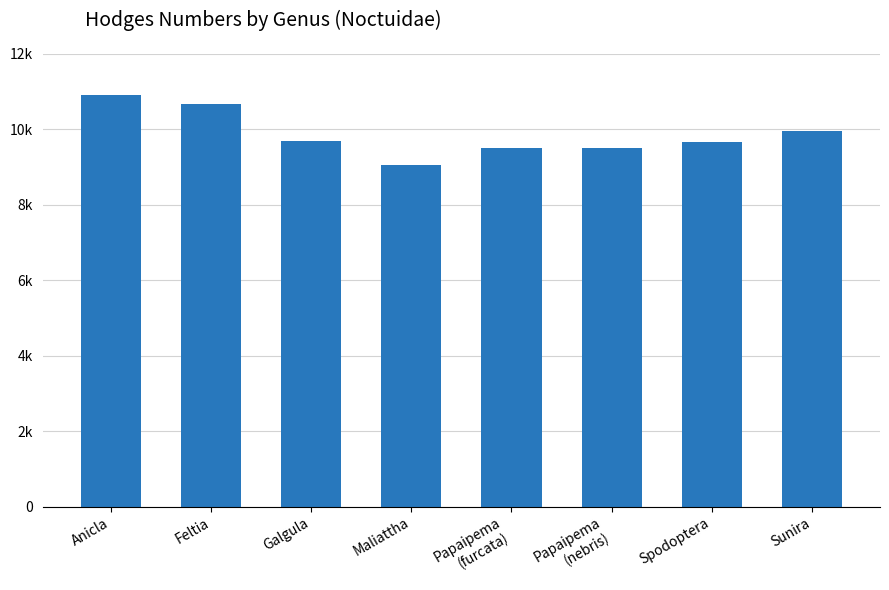

Does the chart contain stacked bars?

No